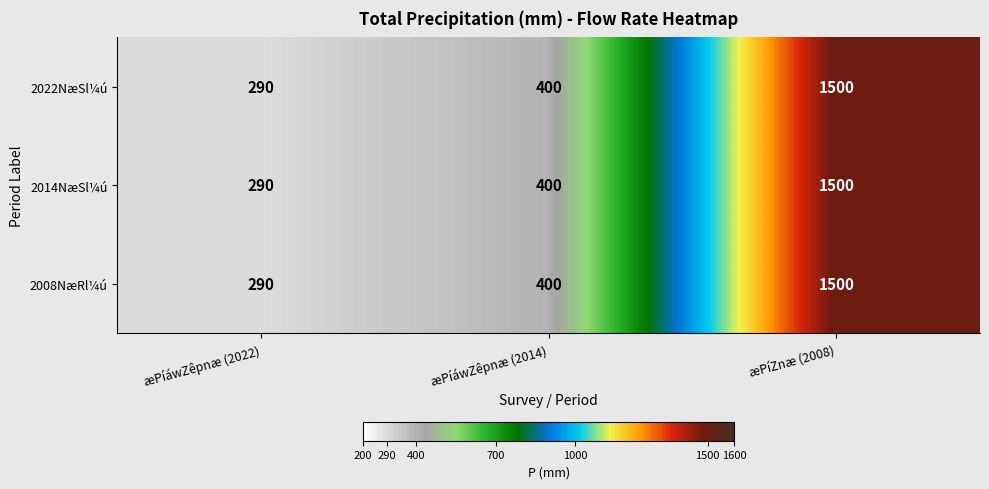

What is the sum of all 2022NæSl¼ú values?

2190